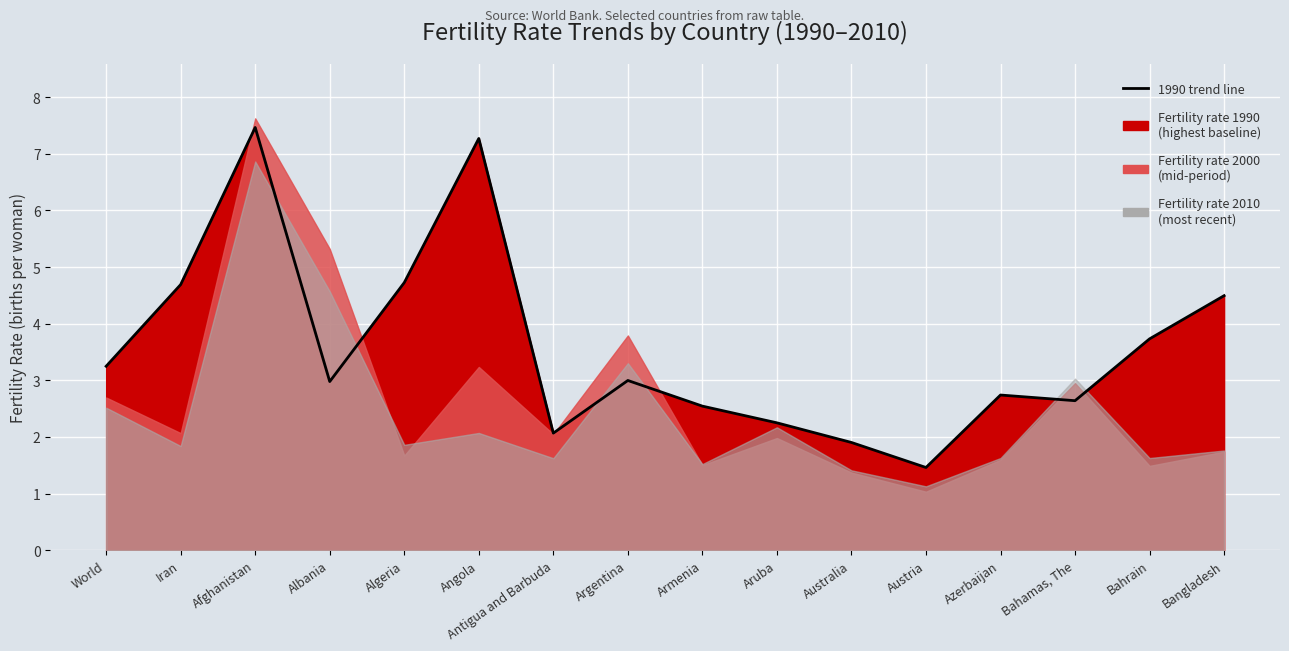

How many data points does each series have?

16